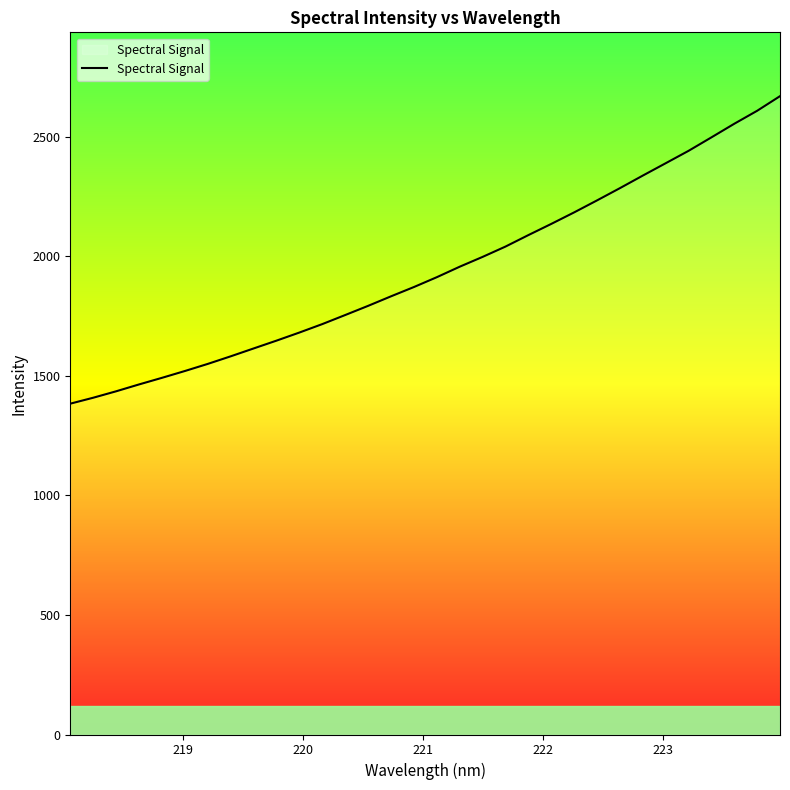

What is the maximum value shown in the chart?

2669.0